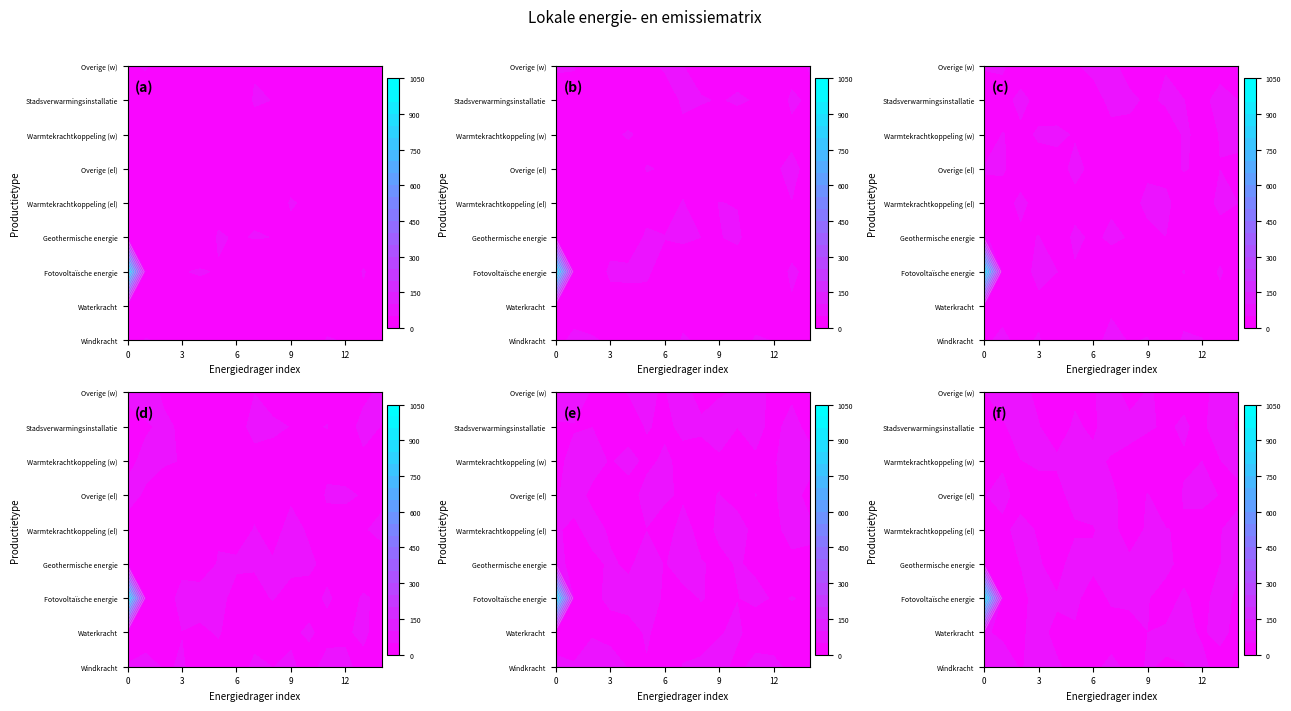

Rank the categories by Stadsverwarmingsinstallatie value from lowest to highest.

0, 1, 2, 3, 4, 5, 6, 7, 8, 9, 10, 11, 12, 13, 14